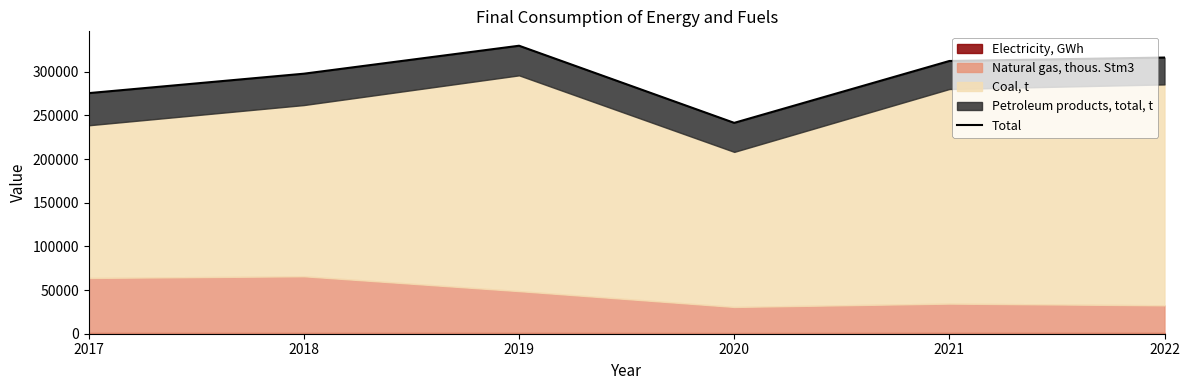

The value at 2017 is 275492. True or false?

True